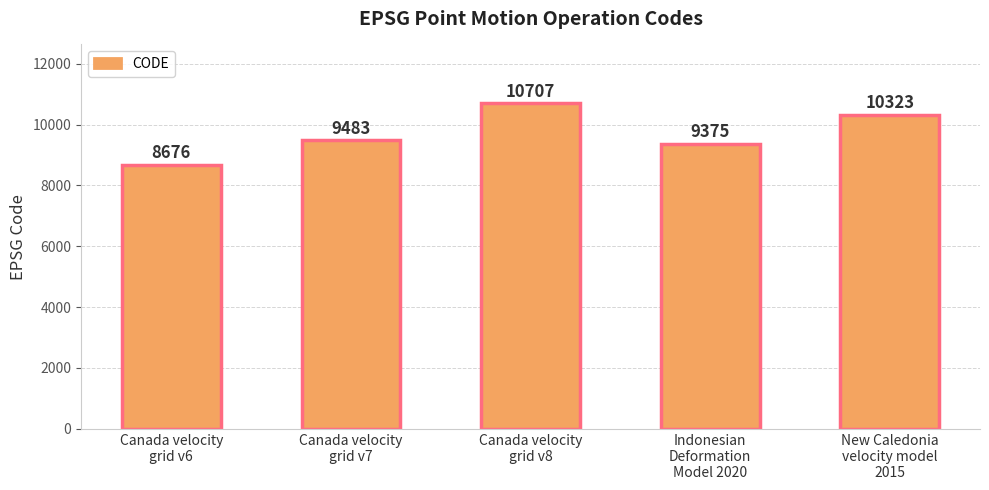

What position from the right is Indonesian
Deformation
Model 2020?

2